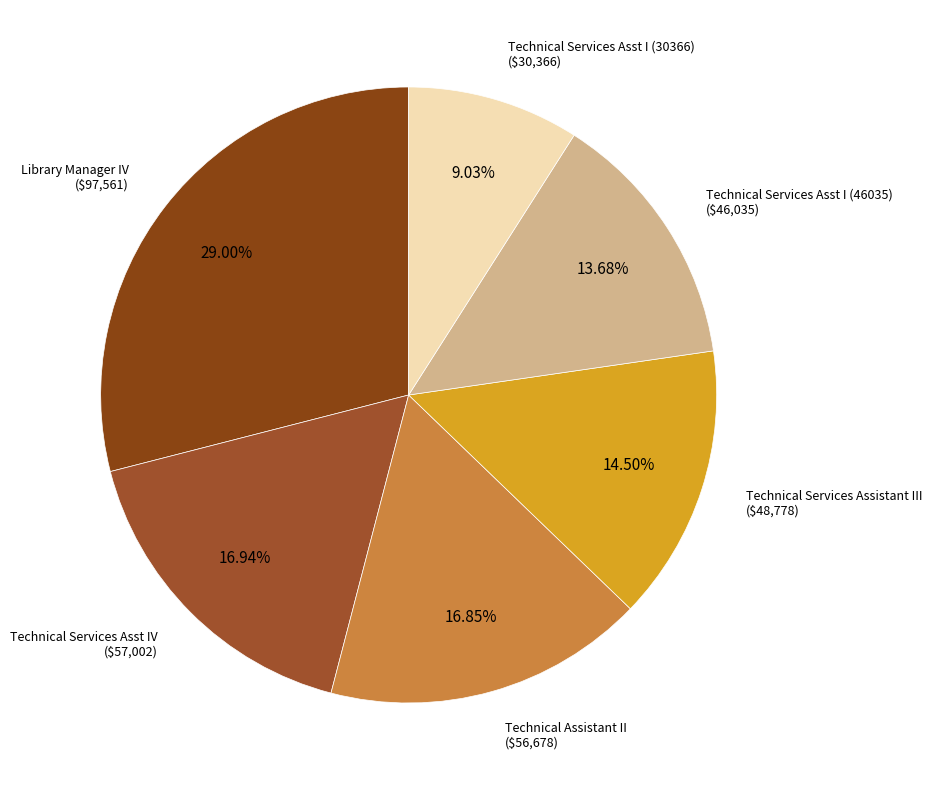

How many segments does this pie chart have?

6